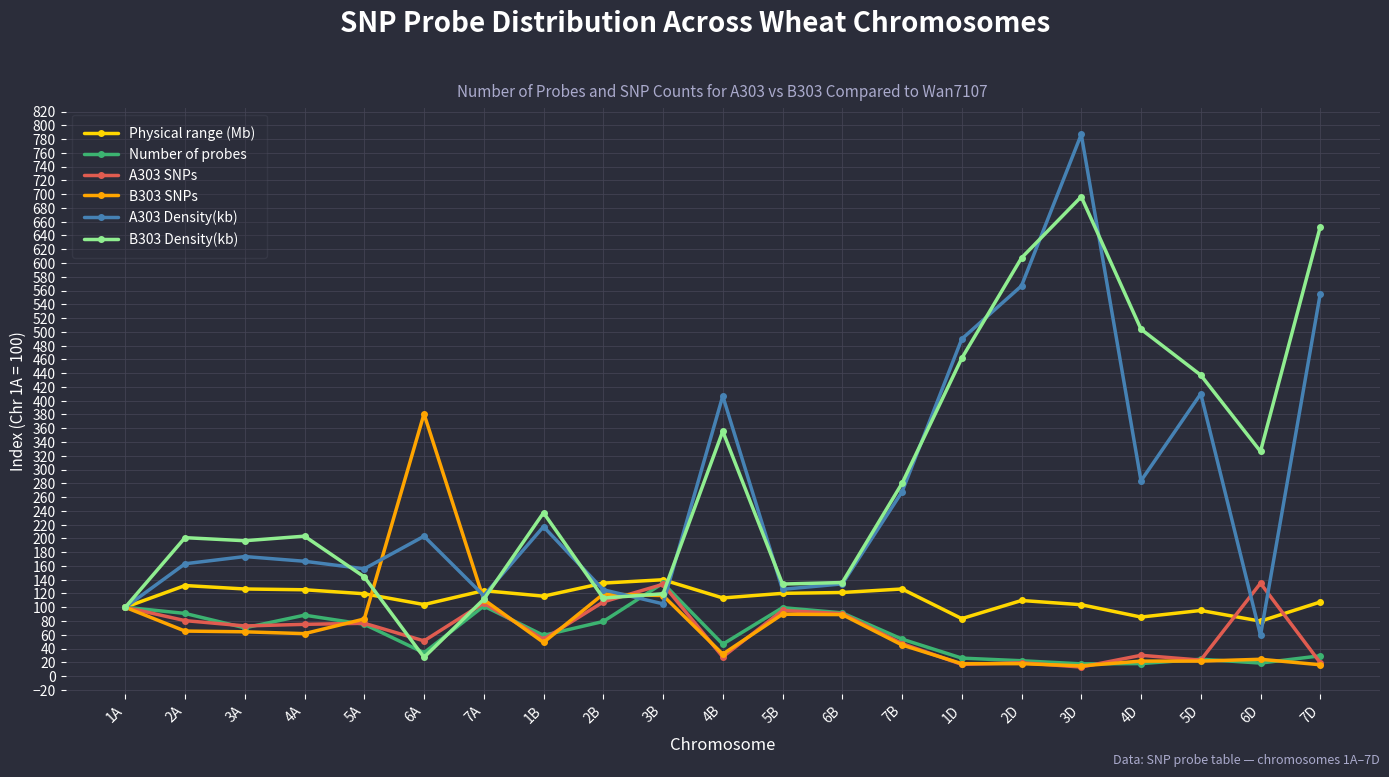

True or false: B303 Density(kb) has more than 2 points higher than both neighbors.

True